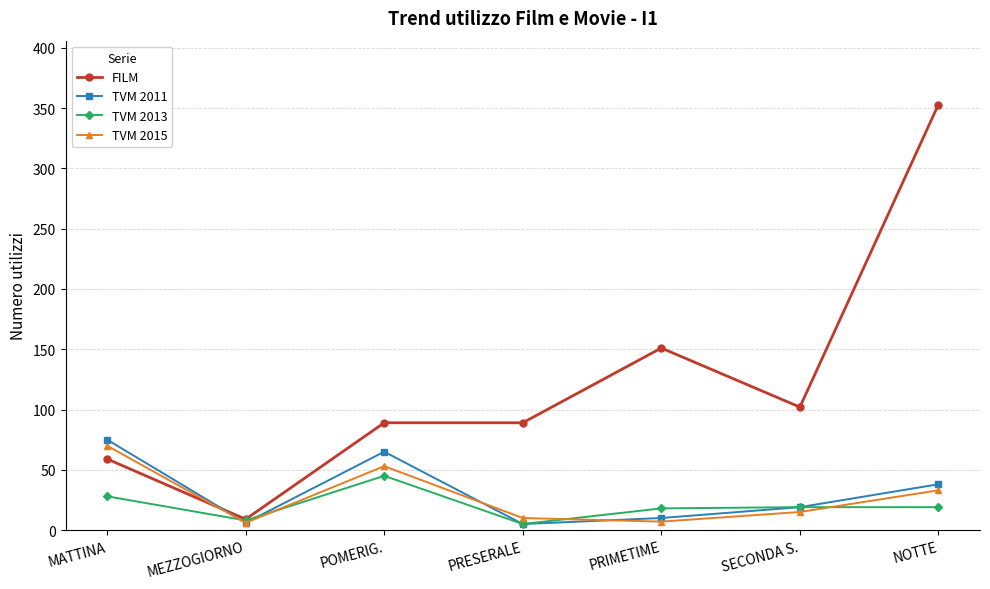

How many values in the FILM series are below 89?

2